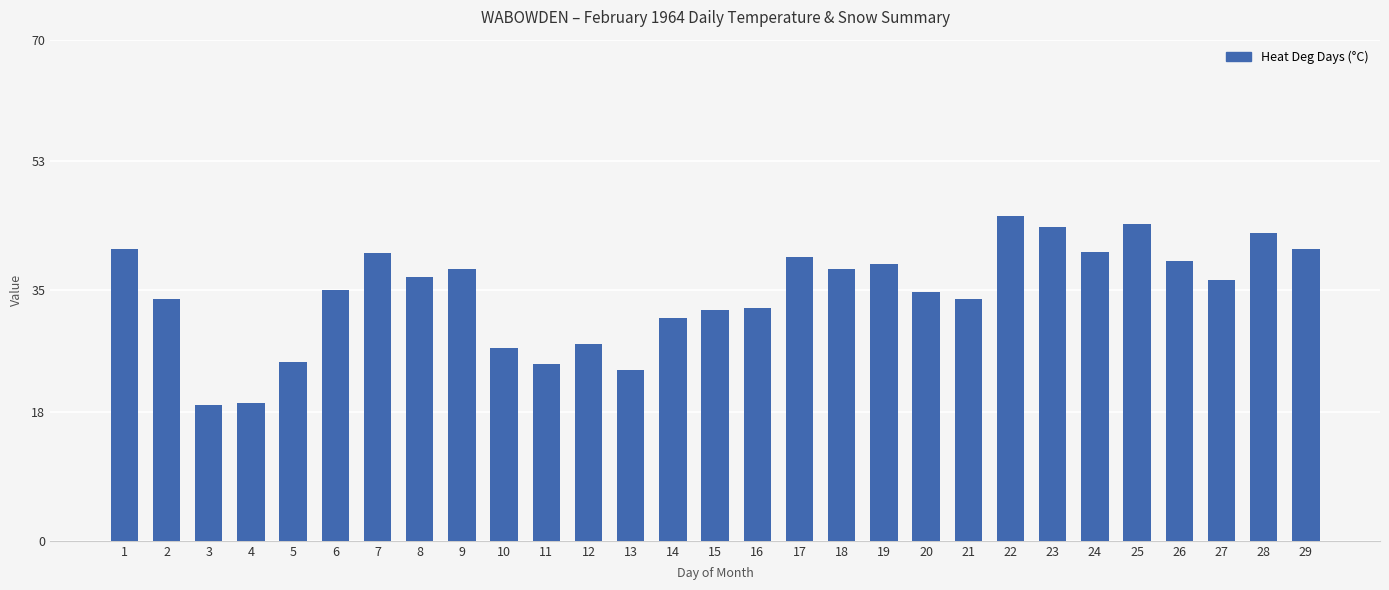

Read the value at 29.

40.8